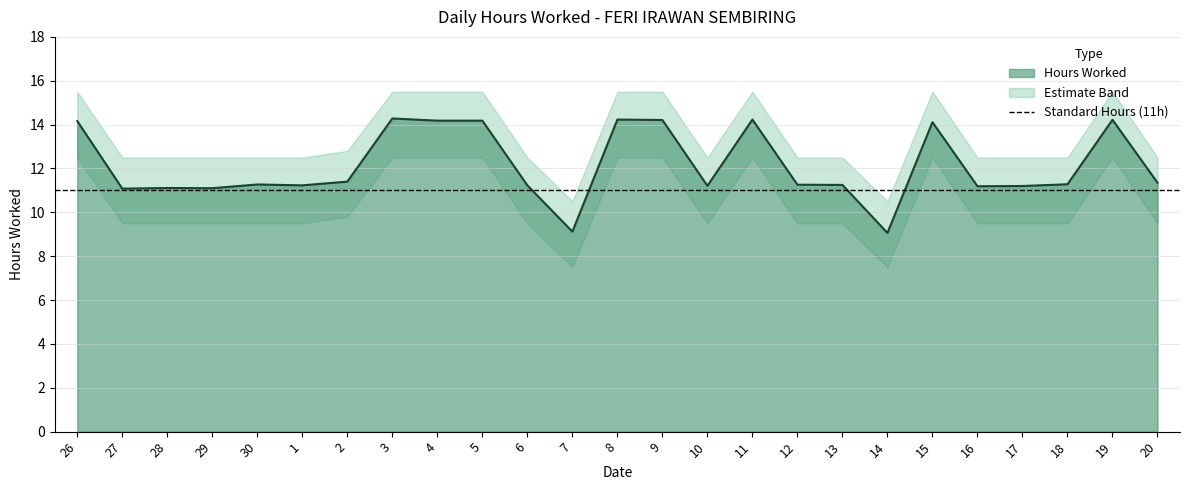

Between 11 and 14, which series saw the biggest shift?

Hours Worked